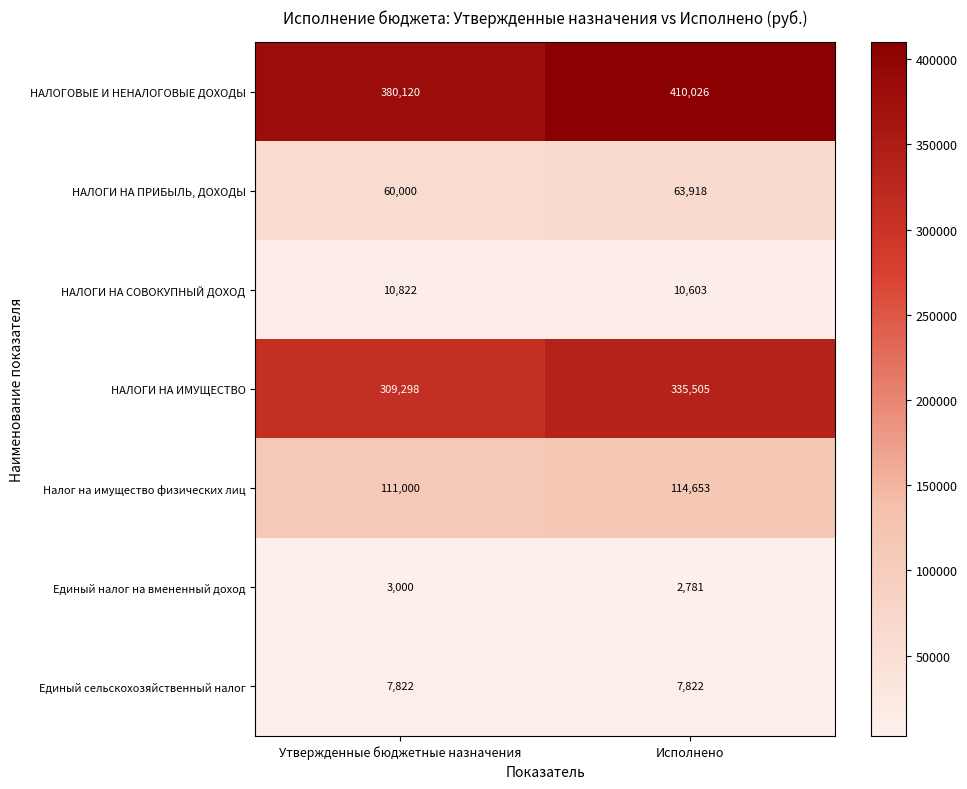

Is it true that НАЛОГОВЫЕ И НЕНАЛОГОВЫЕ ДОХОДЫ equals 280757 at Исполнено?

False